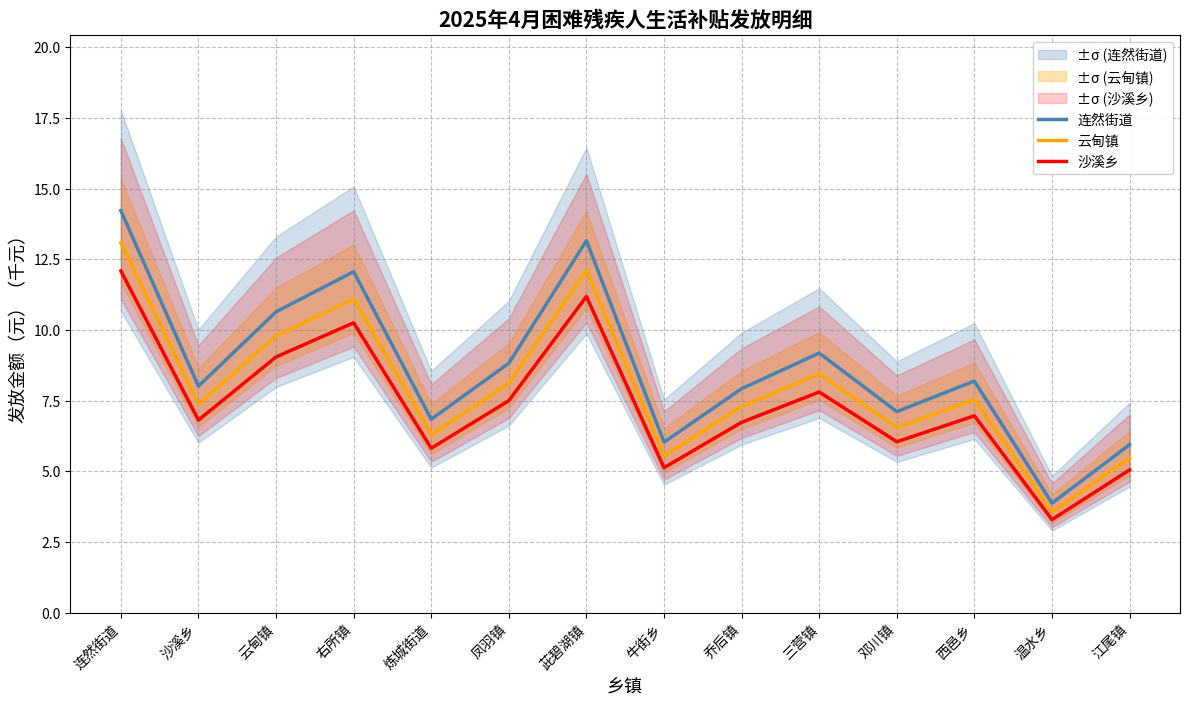

True or false: 沙溪乡 and 连然街道 cross at least once.

False